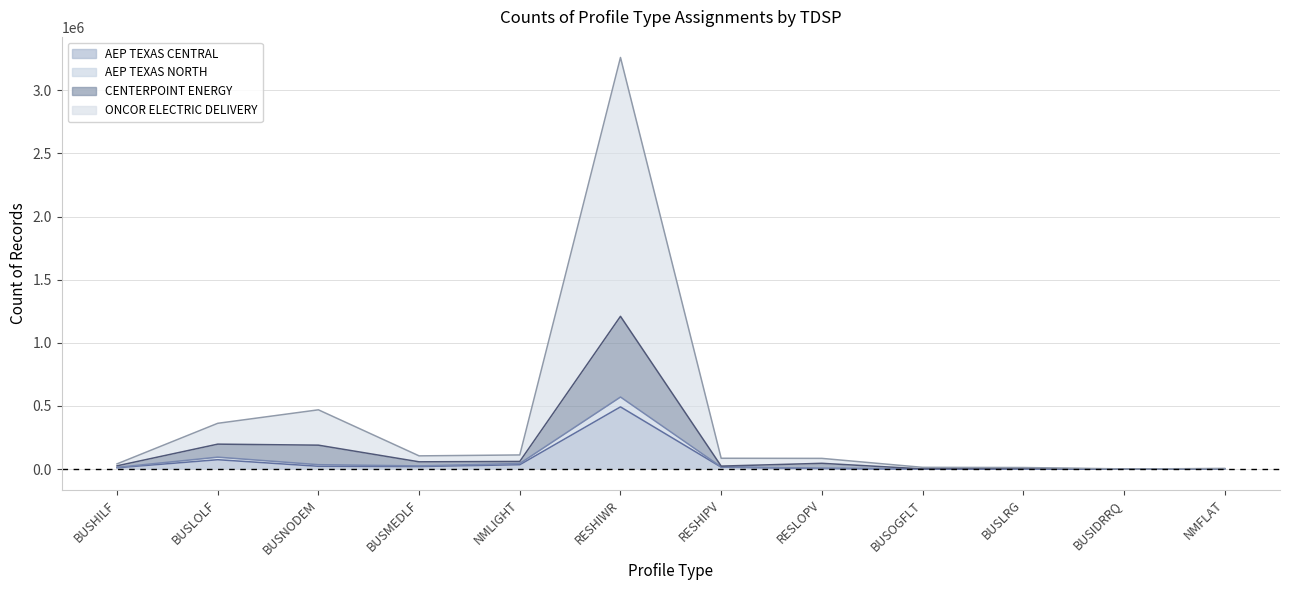

At which category does AEP TEXAS NORTH reach its first local valley?

BUSMEDLF